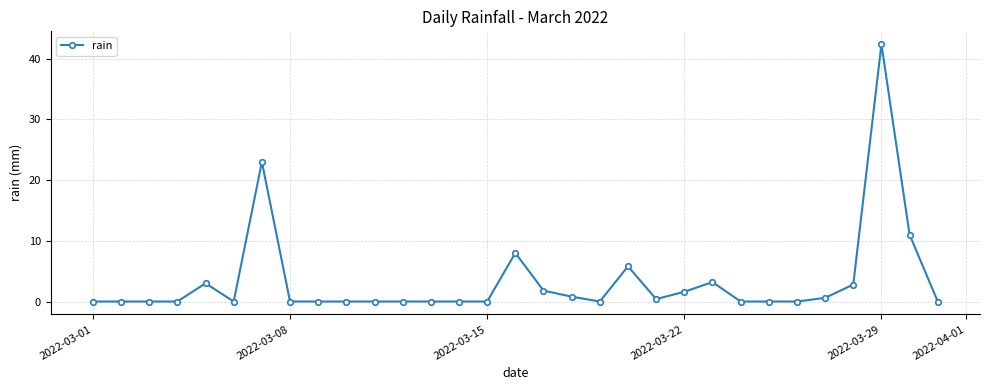

True or false: there are more than 2 points higher than both neighbors.

True